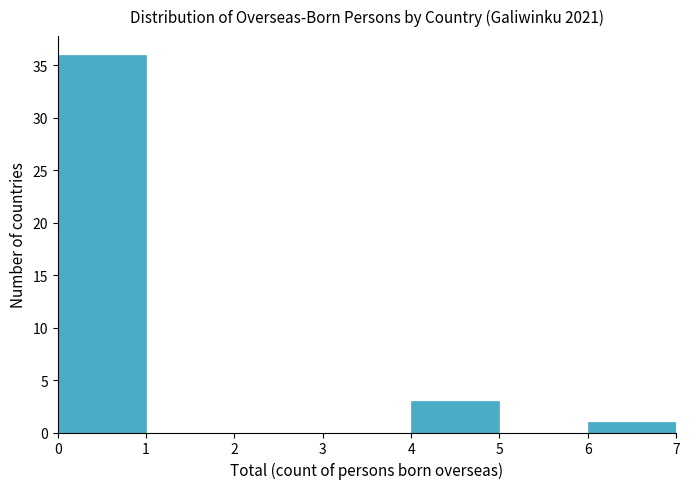

Reading left to right, transcribe this chart: for each bar, give the range it covers on the x-axis and its height. The values are not printed on the chart, so give them approximately, as read against the axis.

0 to 1: 36
1 to 2: 0
2 to 3: 0
3 to 4: 0
4 to 5: 3
5 to 6: 0
6 to 7: 1